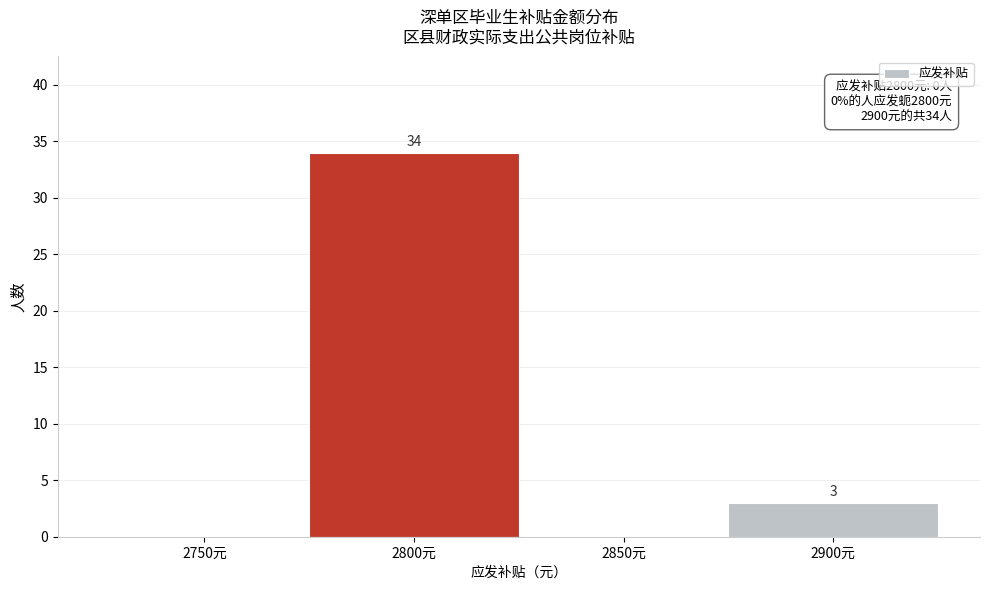

Reading right to left, list all the values displayed in this chart.

2900元=3	2850元=0	2800元=34	2750元=0